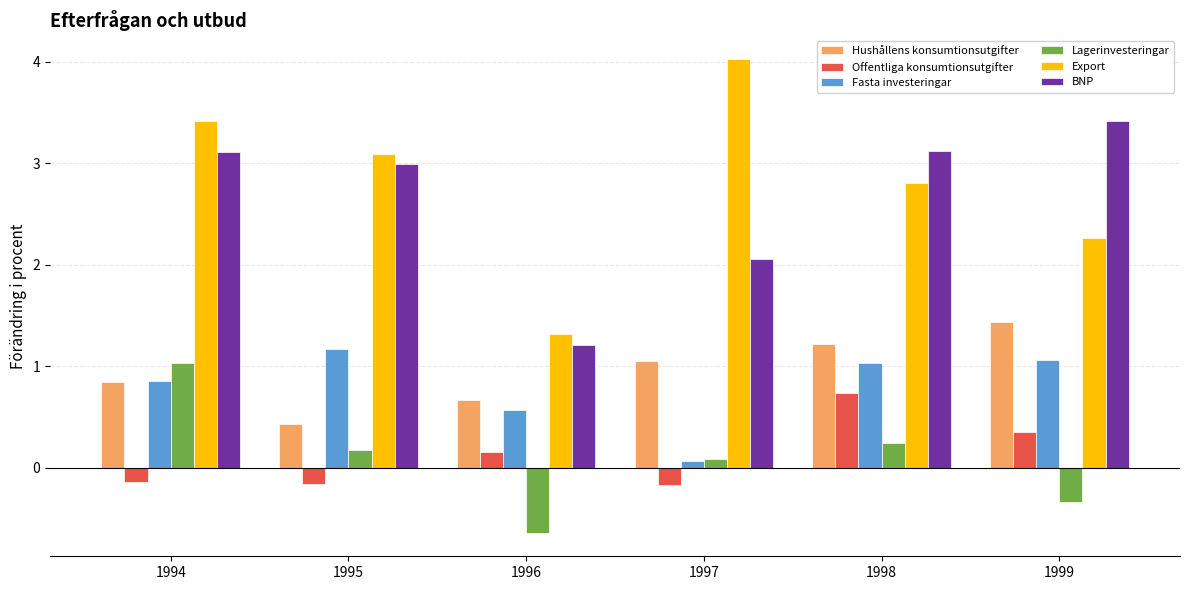

True or false: Hushållens konsumtionsutgifter has a value of 1.4 at 1999.

True